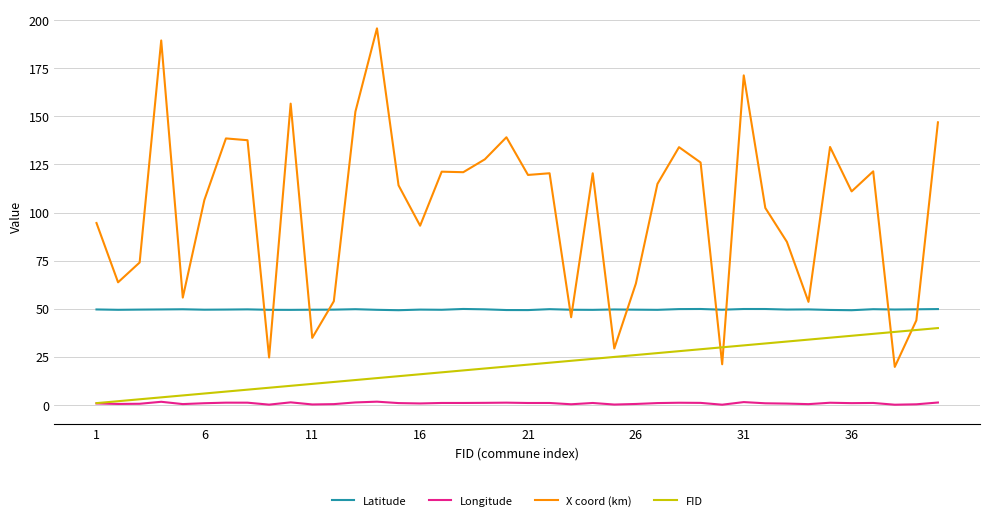

In Longitude, how many points are lower than both neighbors (excluding endpoints)?

13